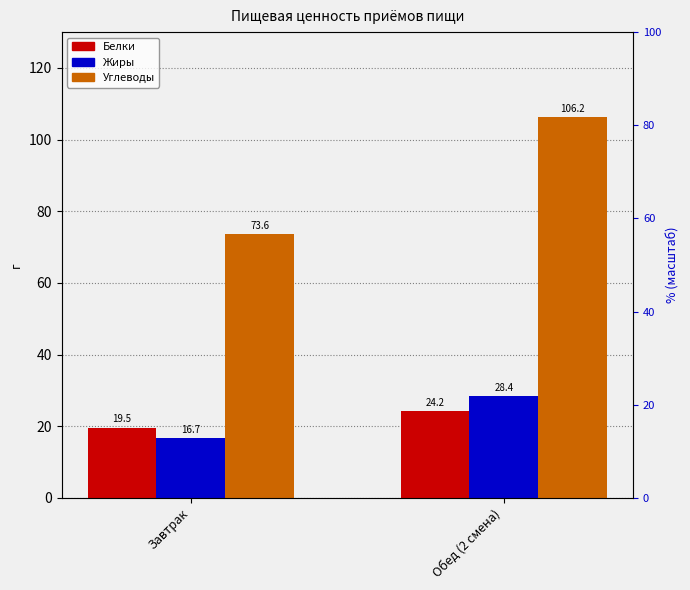

What is the difference between the maximum and minimum values in the Белки series?

4.7